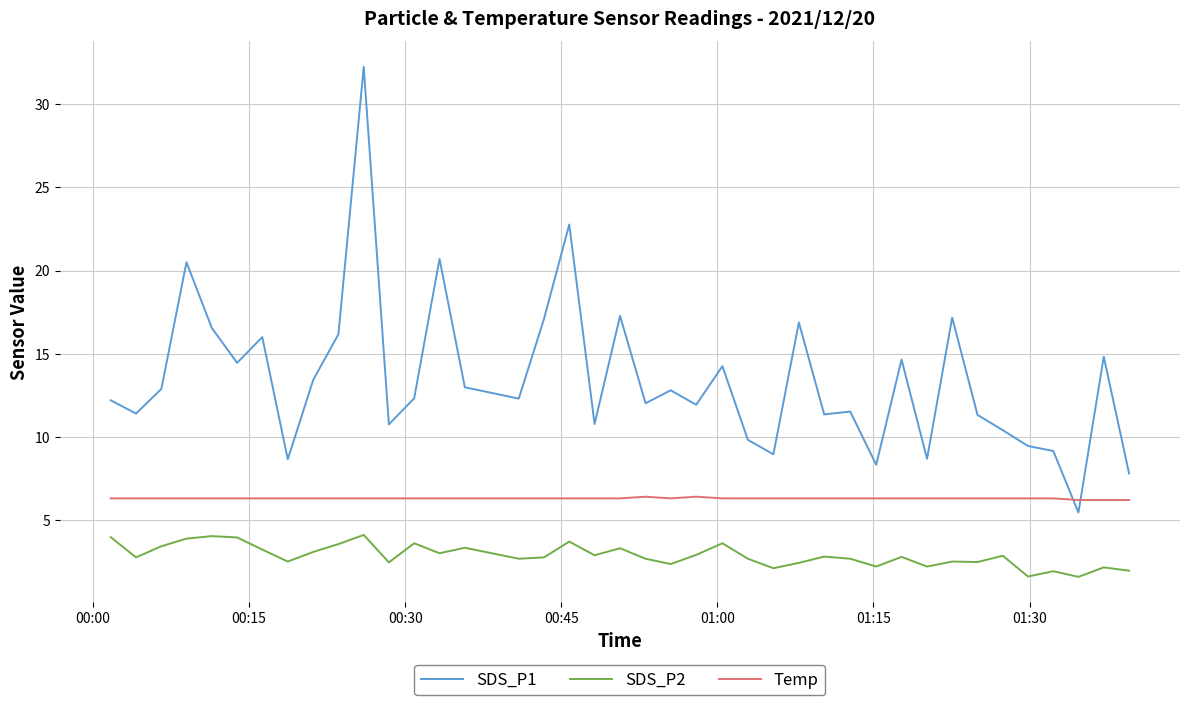

What is the difference between the maximum and minimum values in the SDS_P1 series?

26.8